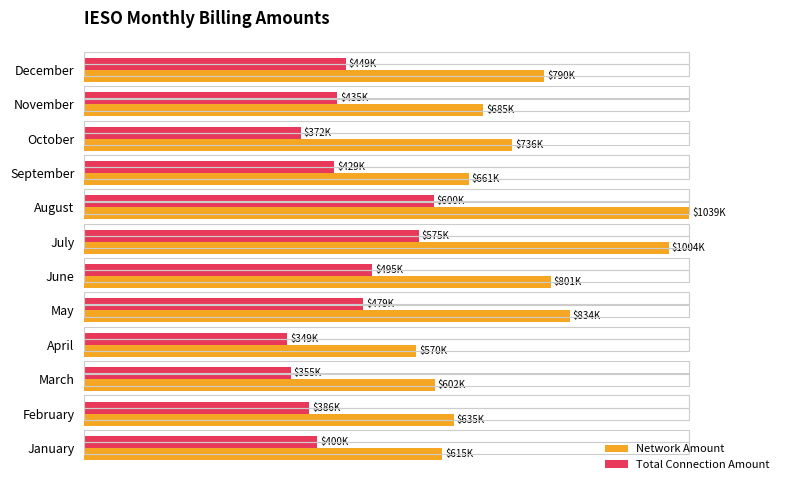

What are all the series names shown in the legend?

Network Amount, Total Connection Amount